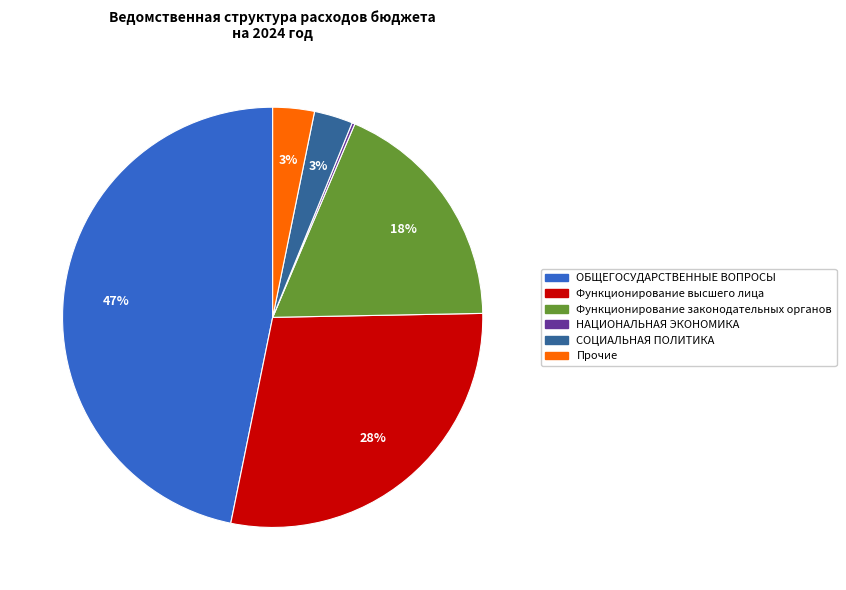

Is there a majority slice in this chart?

No